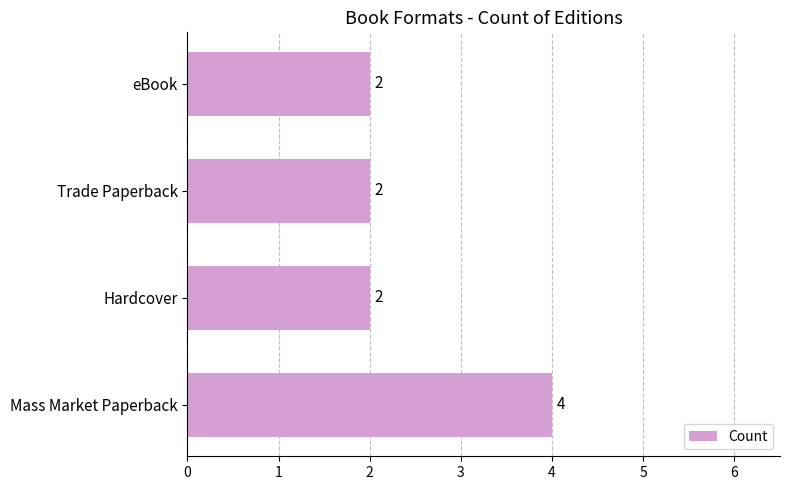

What is the sum of the values at Hardcover and Trade Paperback?

4